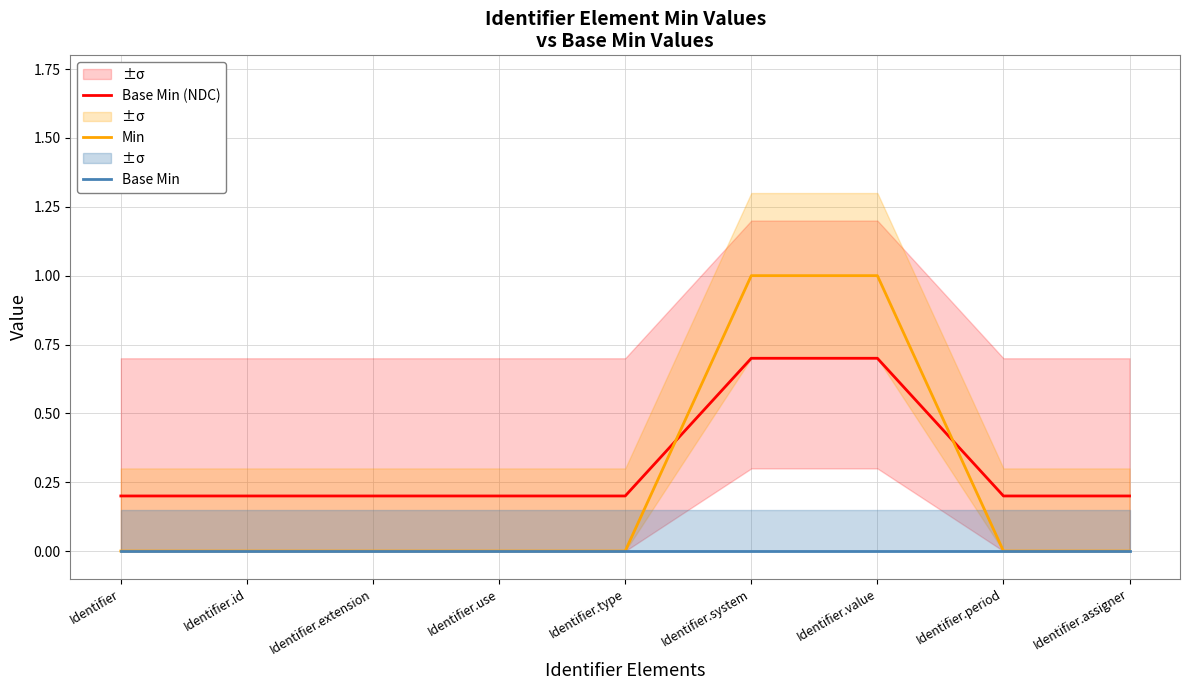

At which label does Base Min reach its minimum?

Identifier